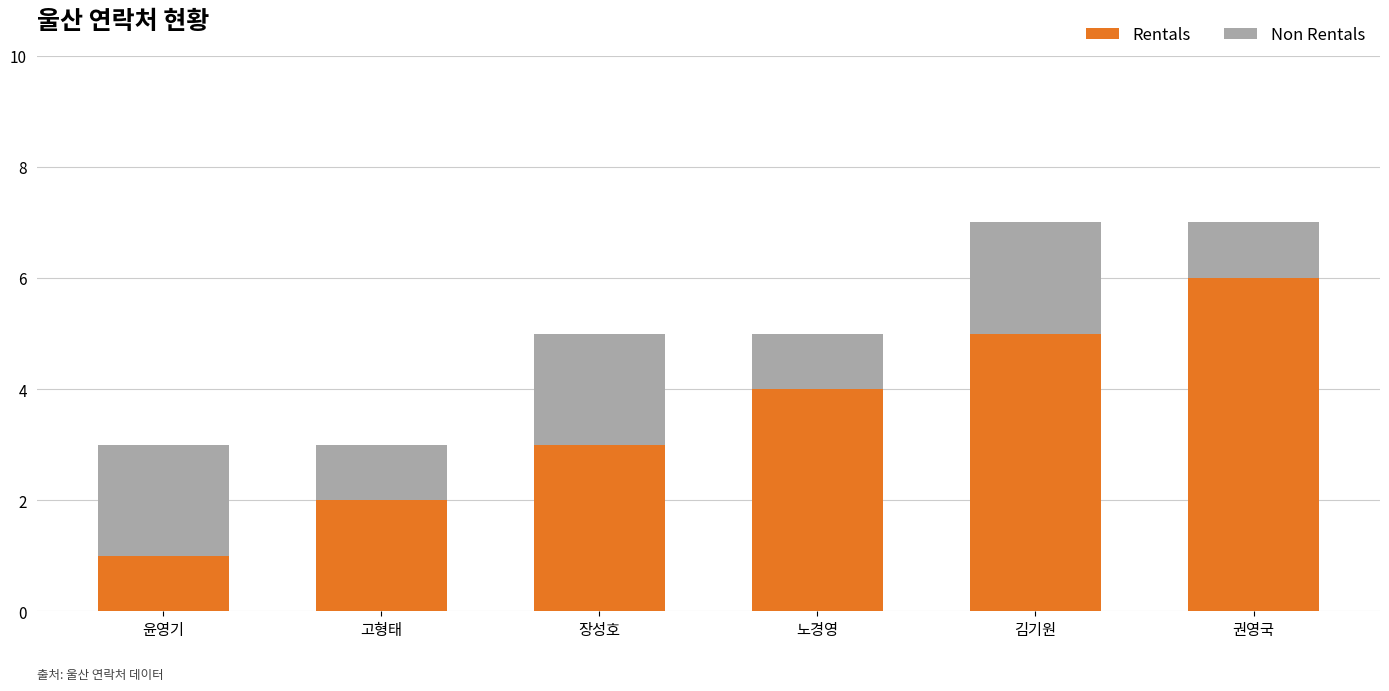

How many bars are there in total?

6